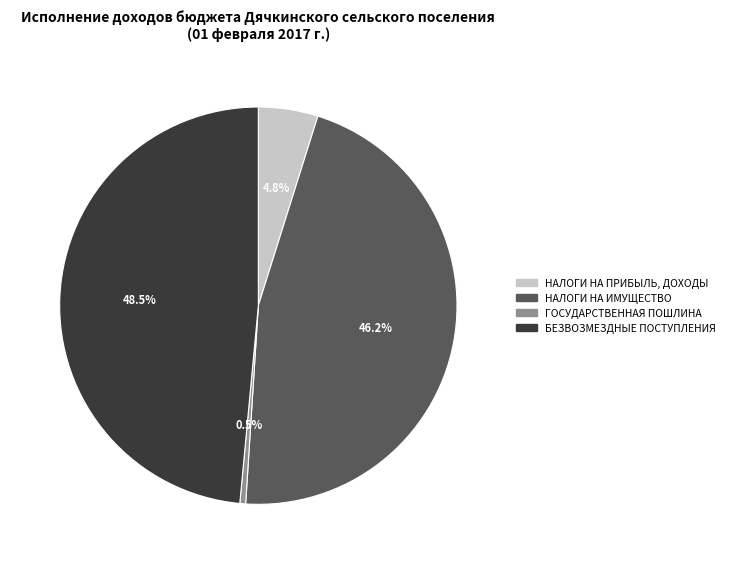

To the nearest percent, what is the difference between the largest and smallest slice percentages?

48%